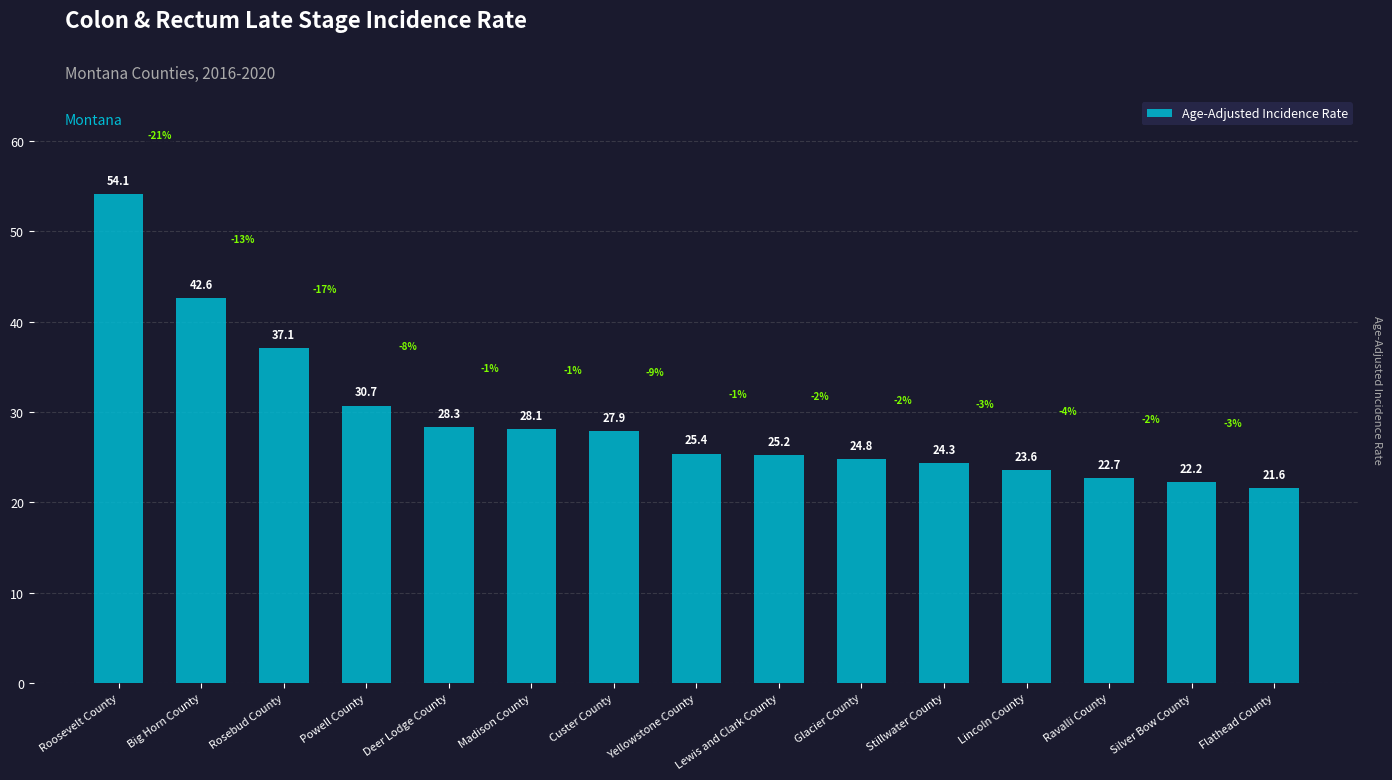

What is the ratio of the value at Powell County to the value at Lincoln County?

1.3